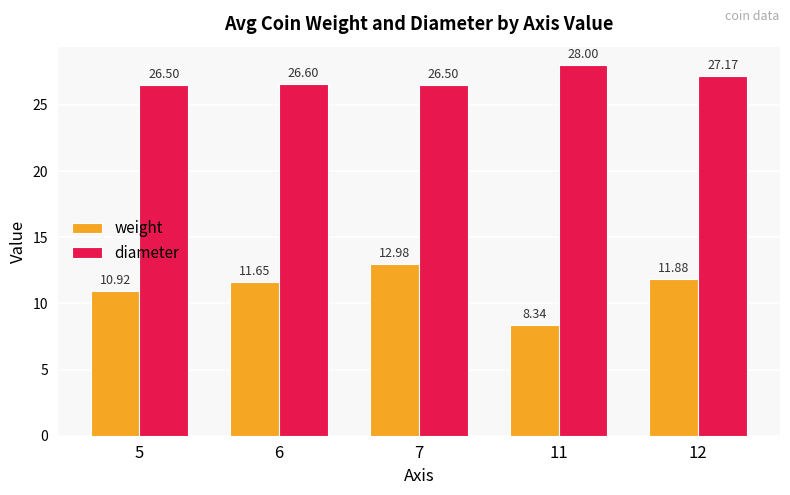

Which category has the highest value in the diameter series?

11